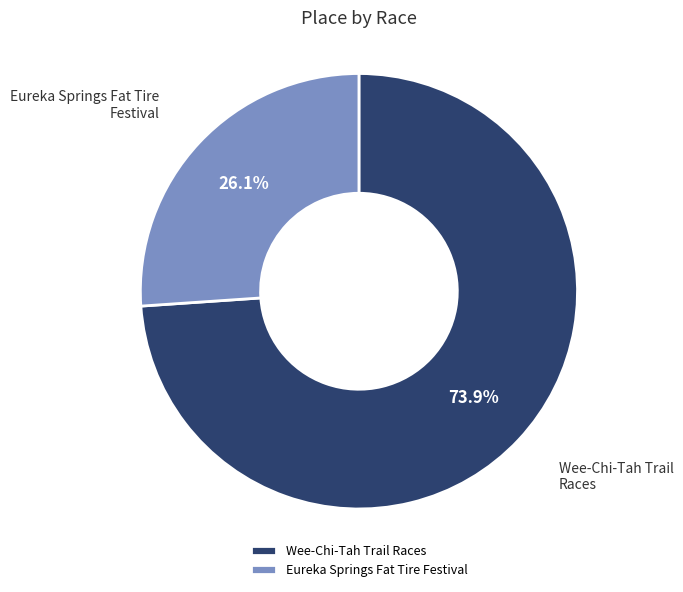

Which slice is the largest?

Wee-Chi-Tah Trail Races